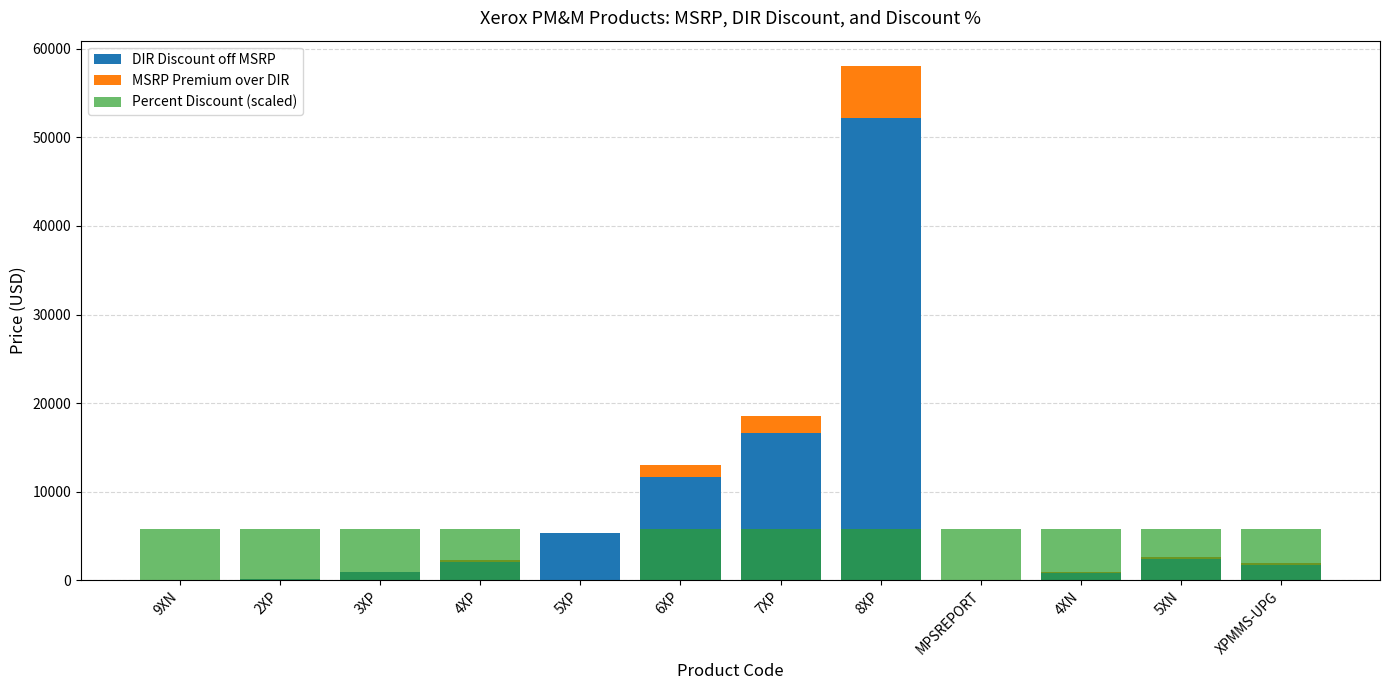

Which series has the largest range (max minus min)?

DIR Discount off MSRP